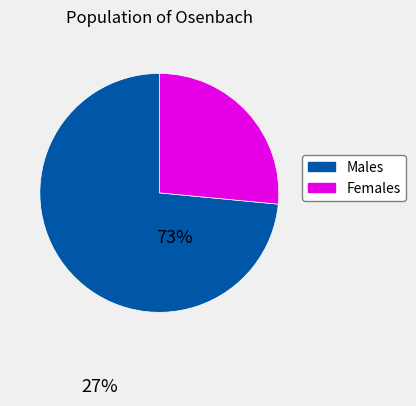

Does any single category account for the majority?

Yes